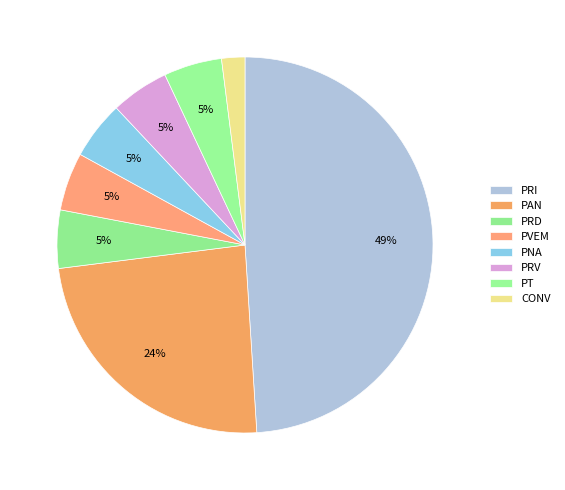

To the nearest percent, what is the combined percentage of PRD and CONV?

7%